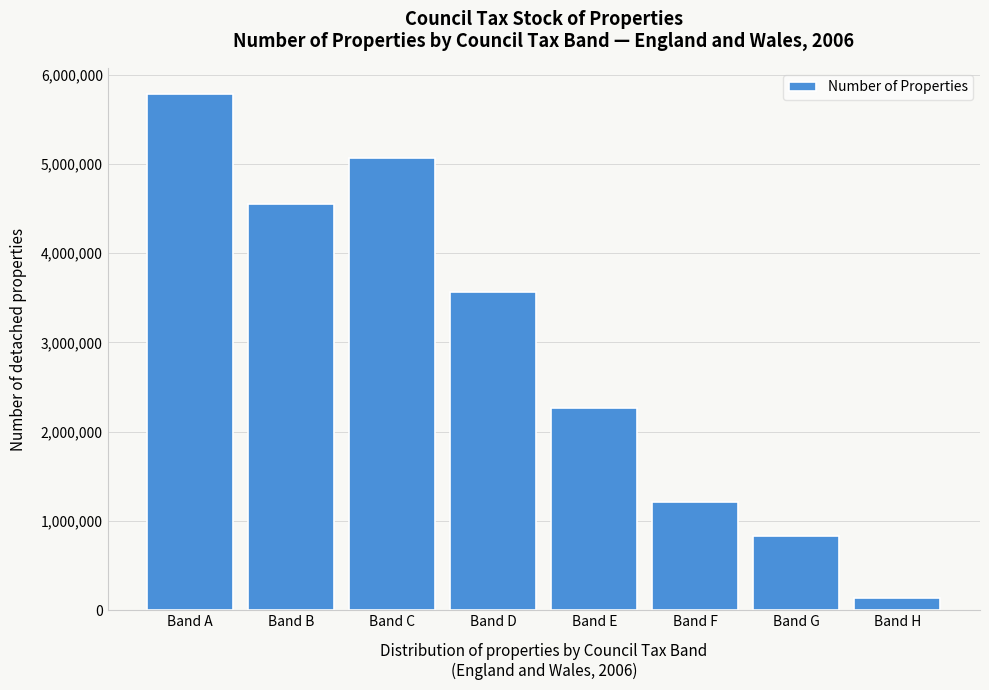

Reading right to left, what are all the values shown in this chart?

135380	837810	1210840	2263940	3563780	5062400	4548520	5786080